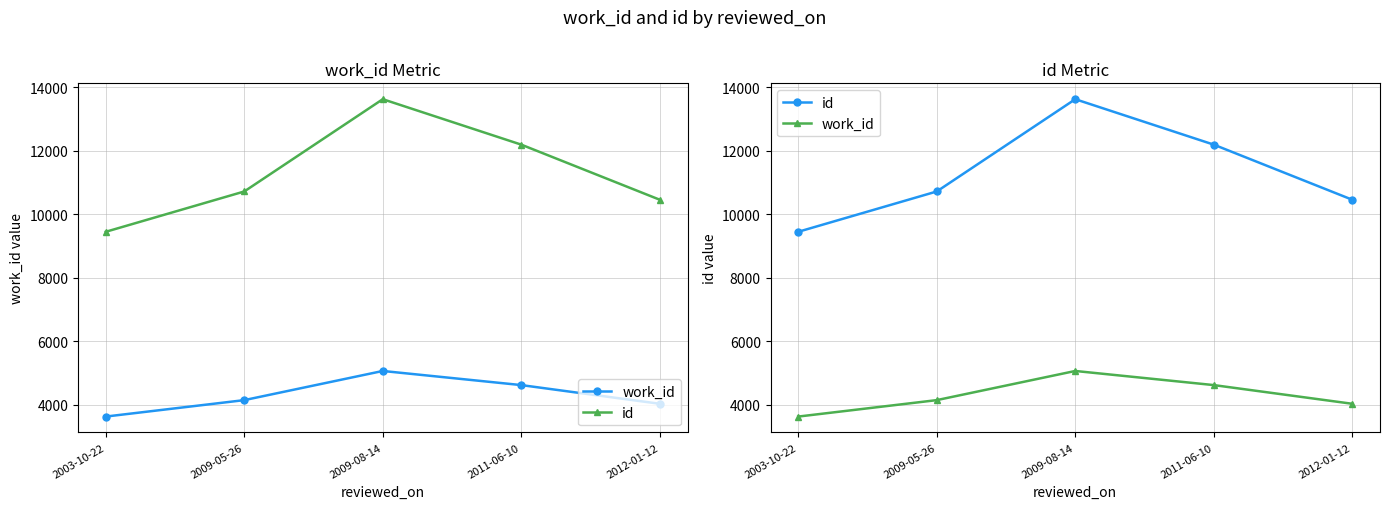

Reading right to left, transcribe all the data shown in this chart.

work_id: 4038	4626	5070	4153	3636
id: 10455	12188	13617	10715	9447